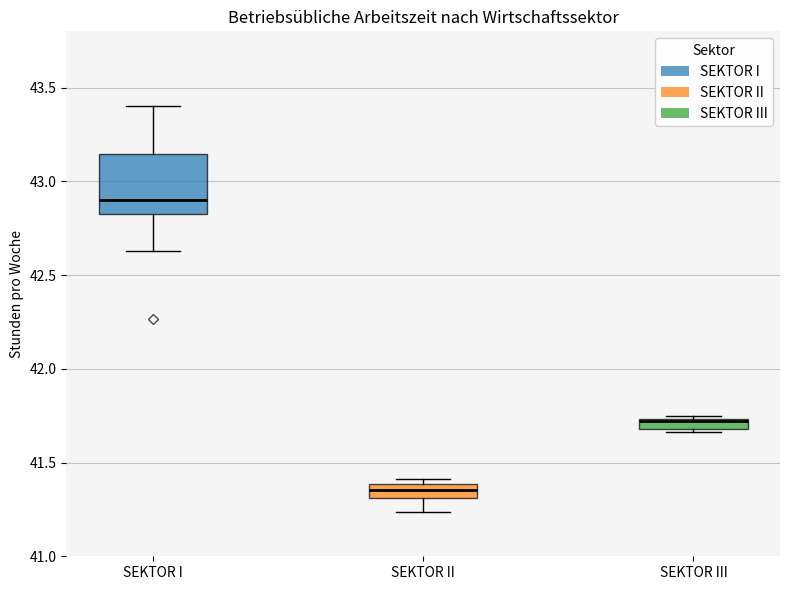

Which box's median line is the lowest?

SEKTOR II